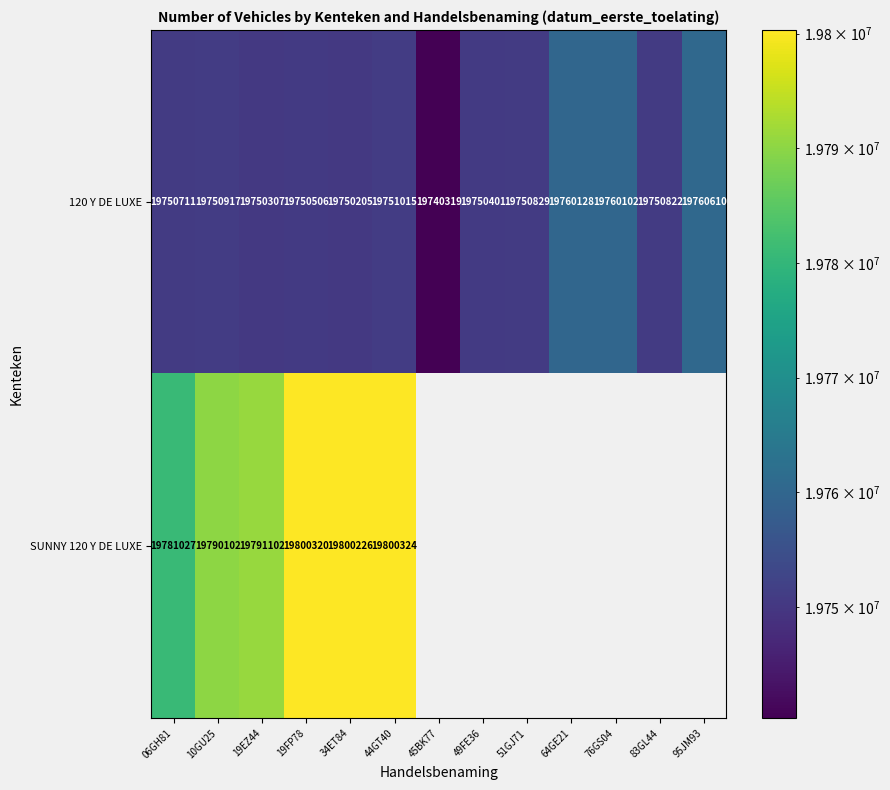

What is the maximum value for 120 Y DE LUXE?

19760610